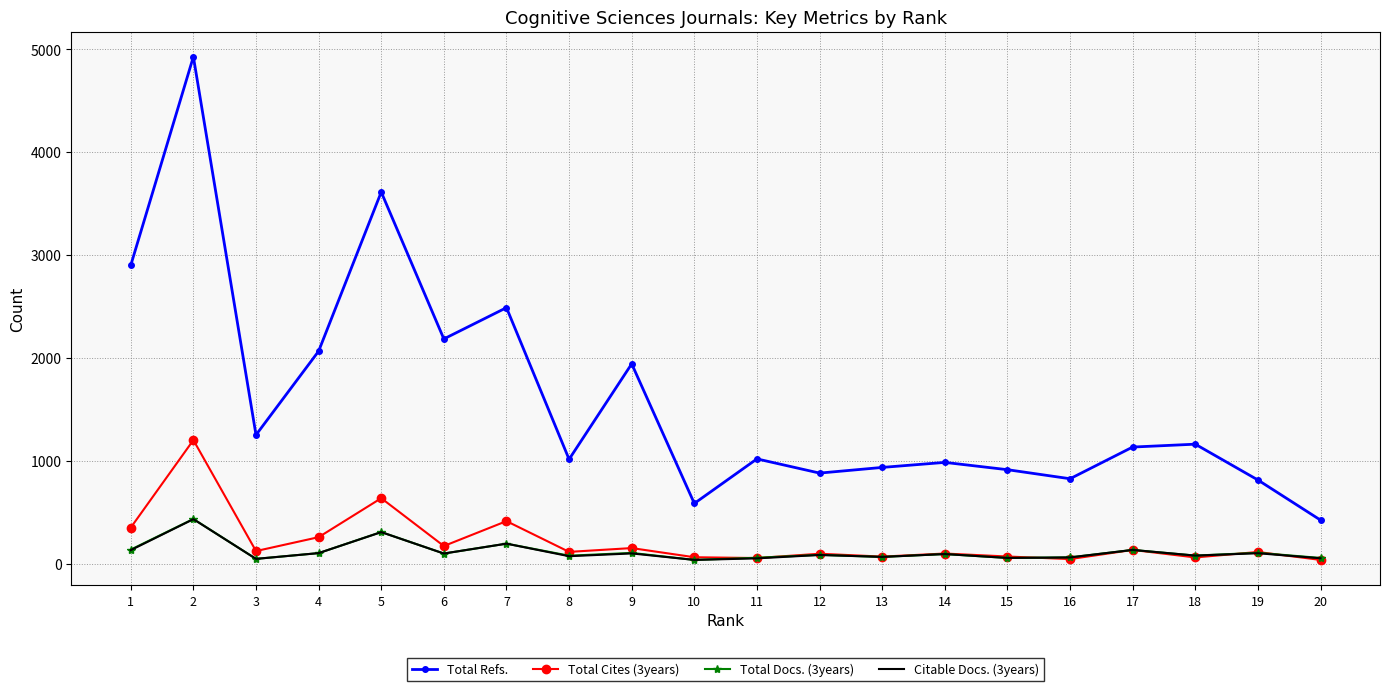

What is the sum of the Total Refs. values at 13 and 14?

1921